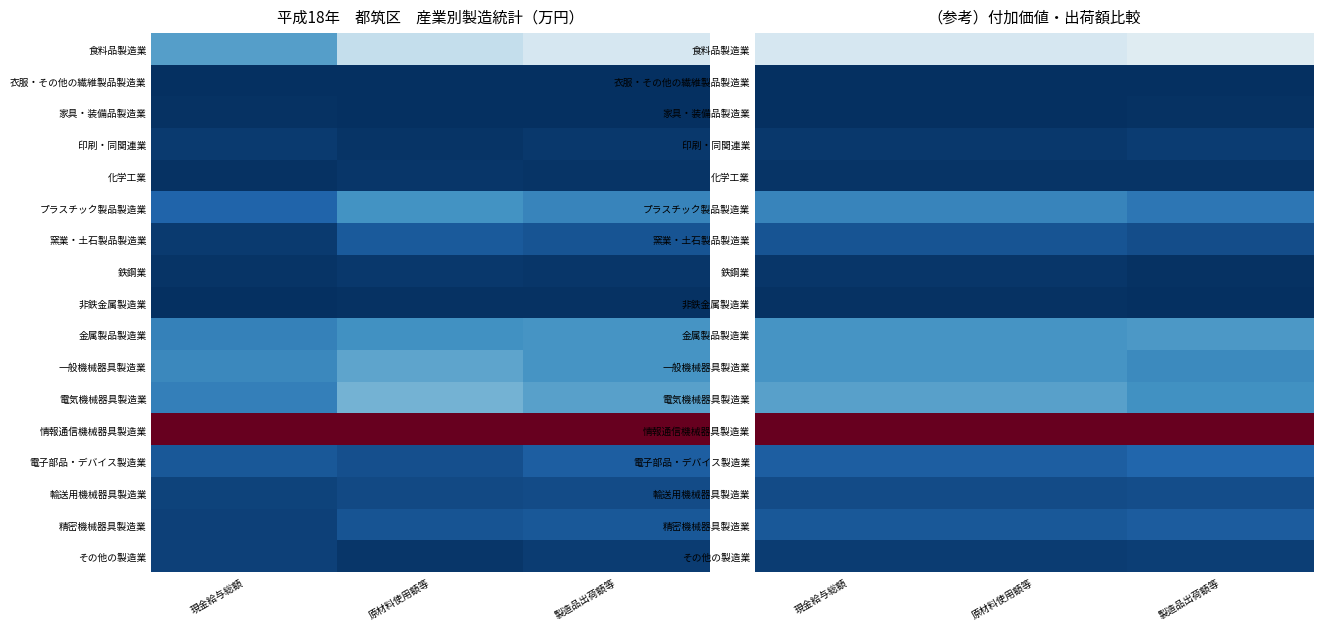

True or false: 電気機械器具製造業 has a value of 0.1 at 製造品出荷額等.

False